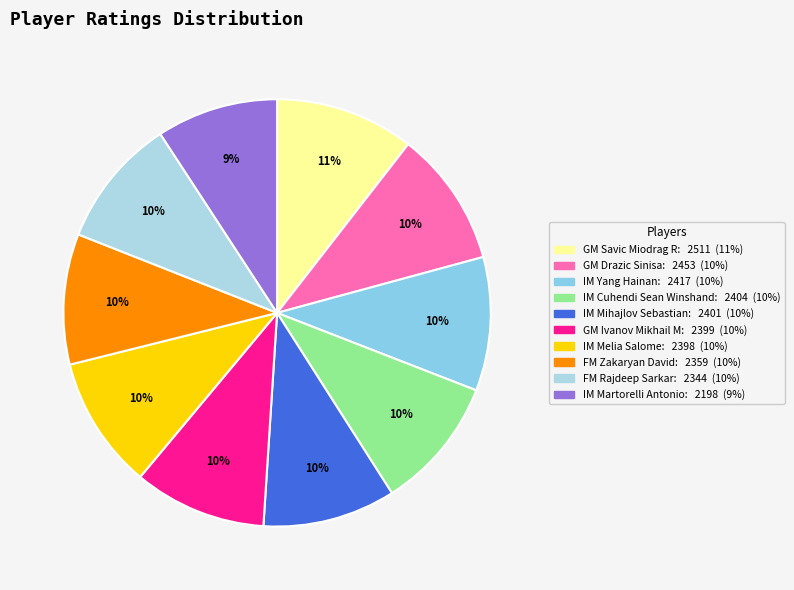

The FM Rajdeep Sarkar slice represents 10% of the pie. True or false?

True